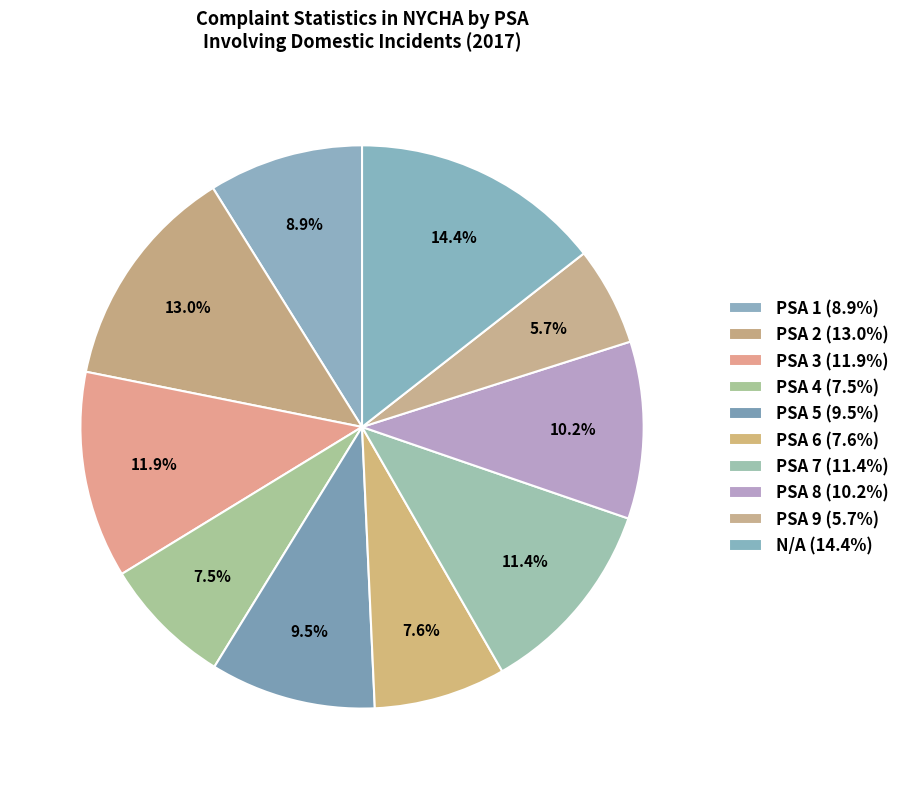

Count the number of slices in the pie.

10